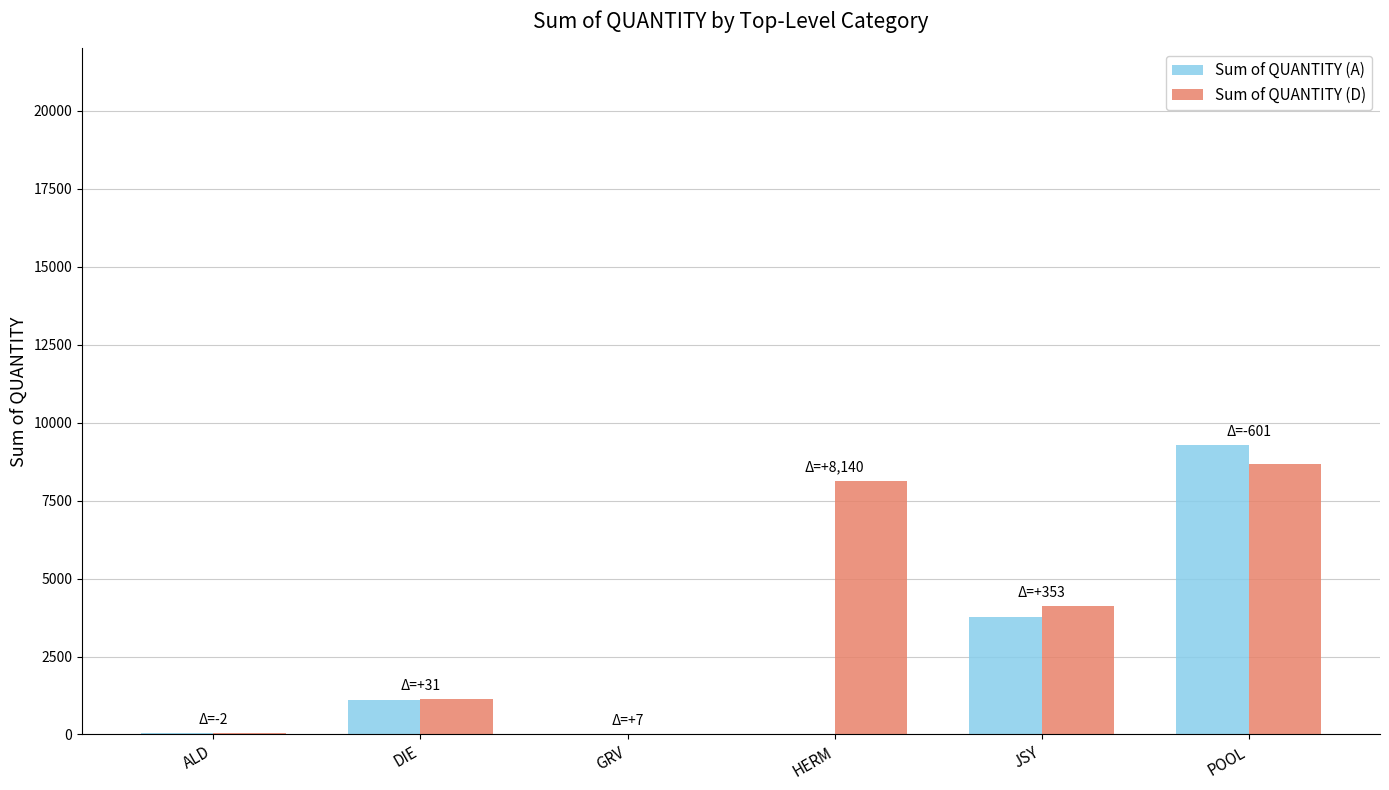

What is the average value of the Sum of QUANTITY (A) series?

2366